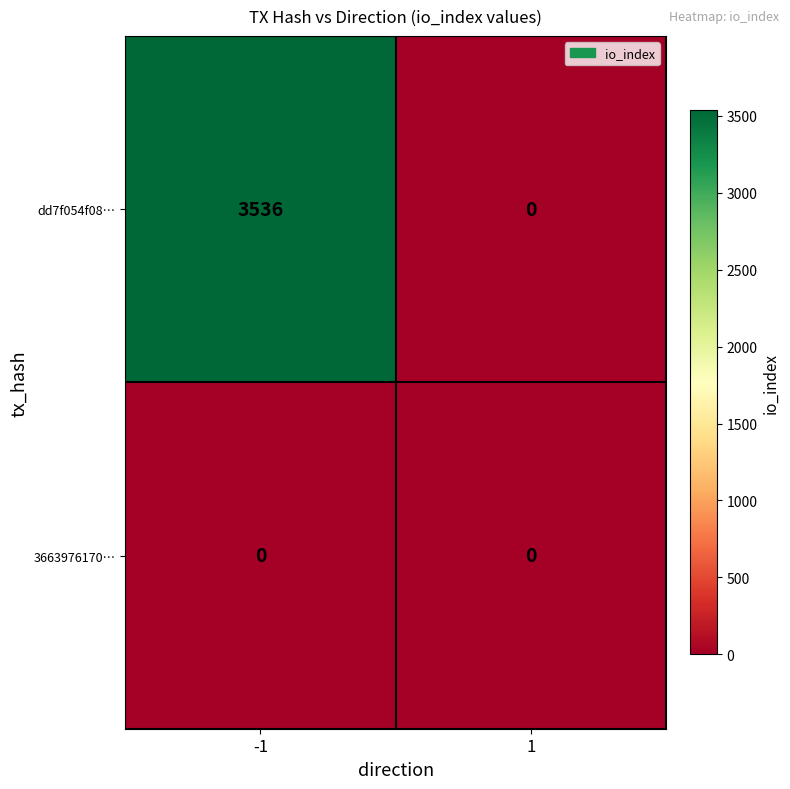

Which series has the widest spread of values?

dd7f054f08…